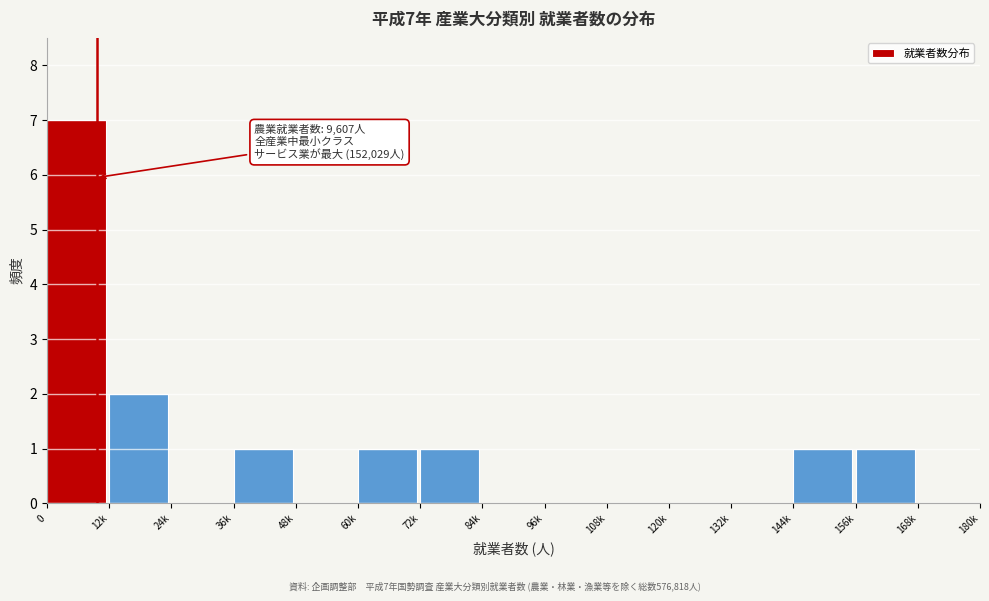

Reading right to left, list all the values displayed in this chart.

168k=0	156k=1	144k=1	132k=0	120k=0	108k=0	96k=0	84k=0	72k=1	60k=1	48k=0	36k=1	24k=0	12k=2	0=7